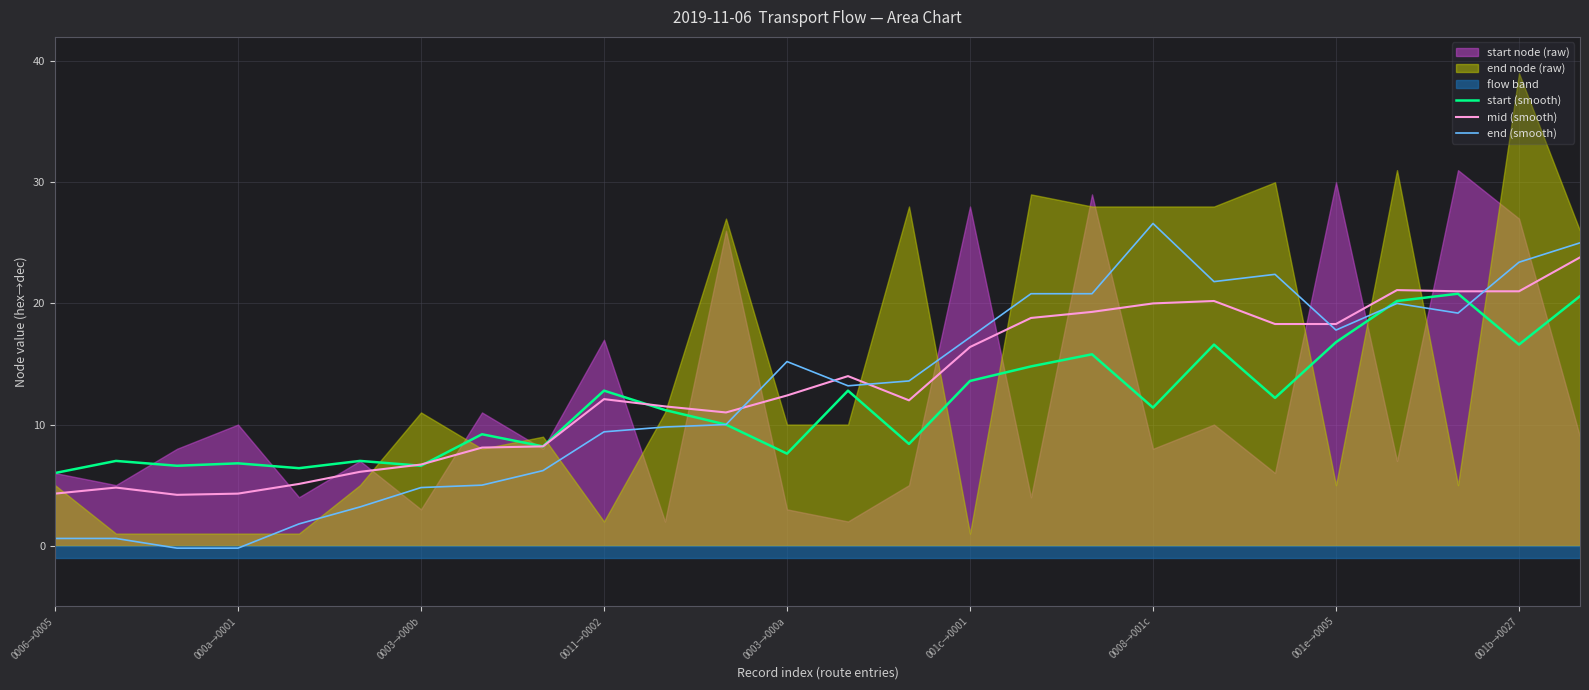

True or false: mid (smooth) has a value of 24.8 at 13.

False